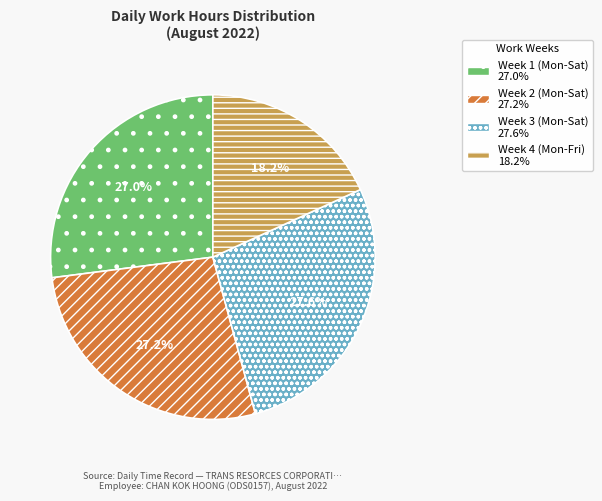

Is there any slice that represents more than half of the pie?

No